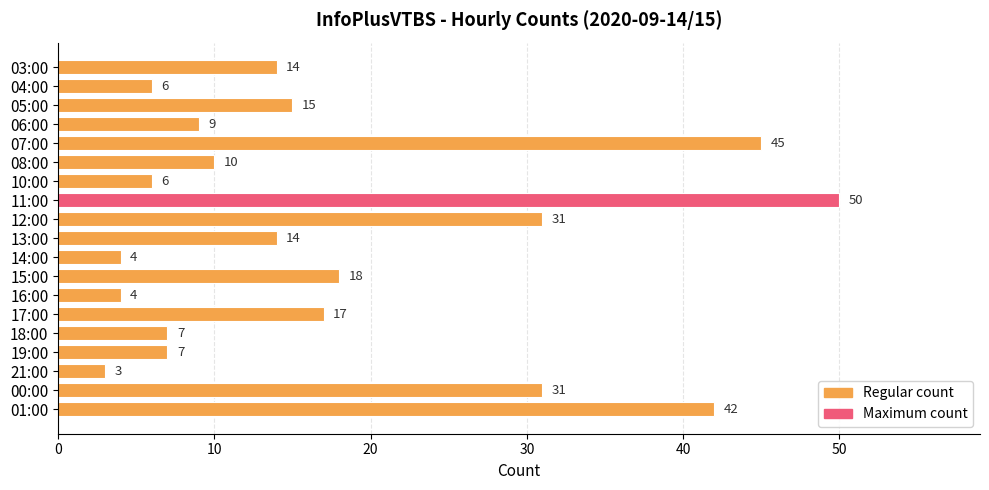

Is it true that the value at 17:00 is 24?

False